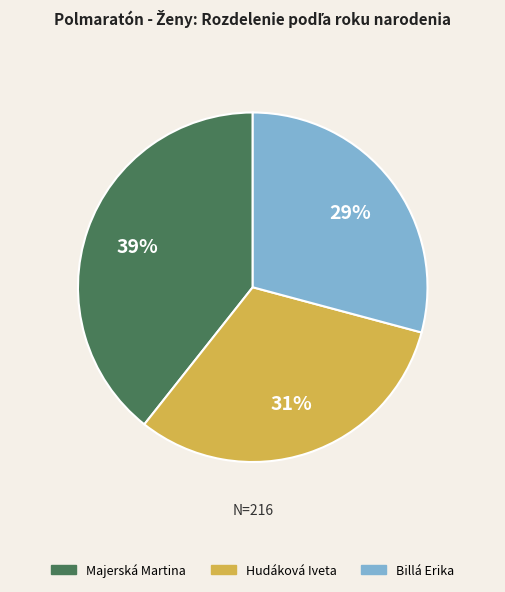

The Majerská Martina slice represents 30% of the pie. True or false?

False